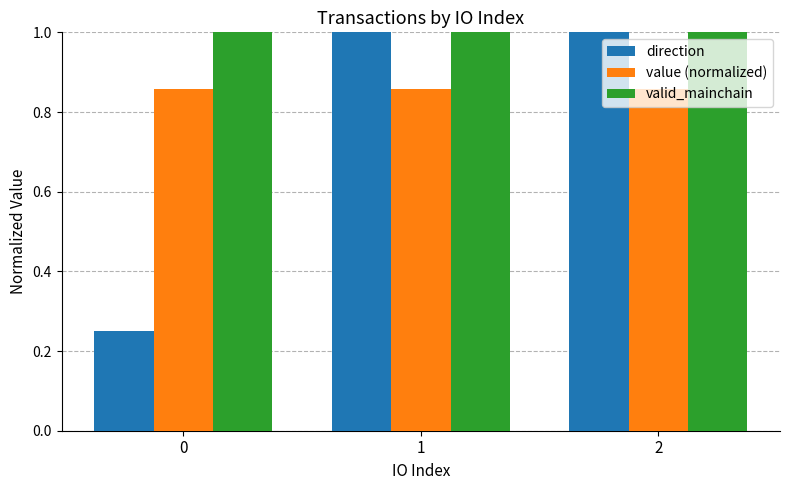

The value of valid_mainchain at 1 is 0.3. True or false?

False